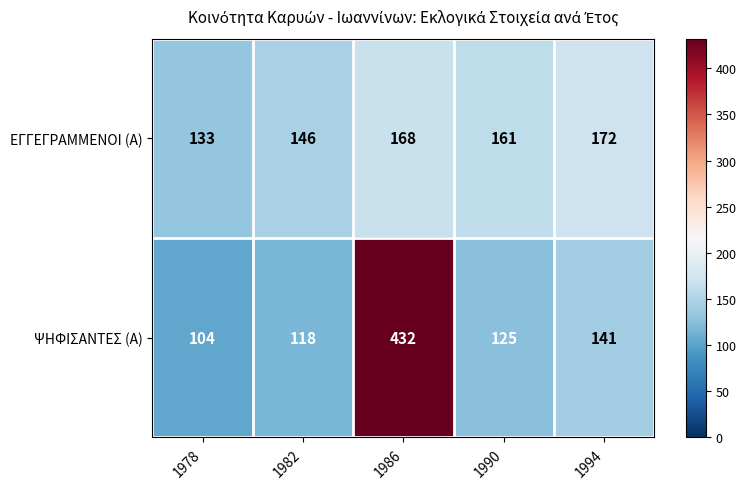

How many series are shown in this chart?

2